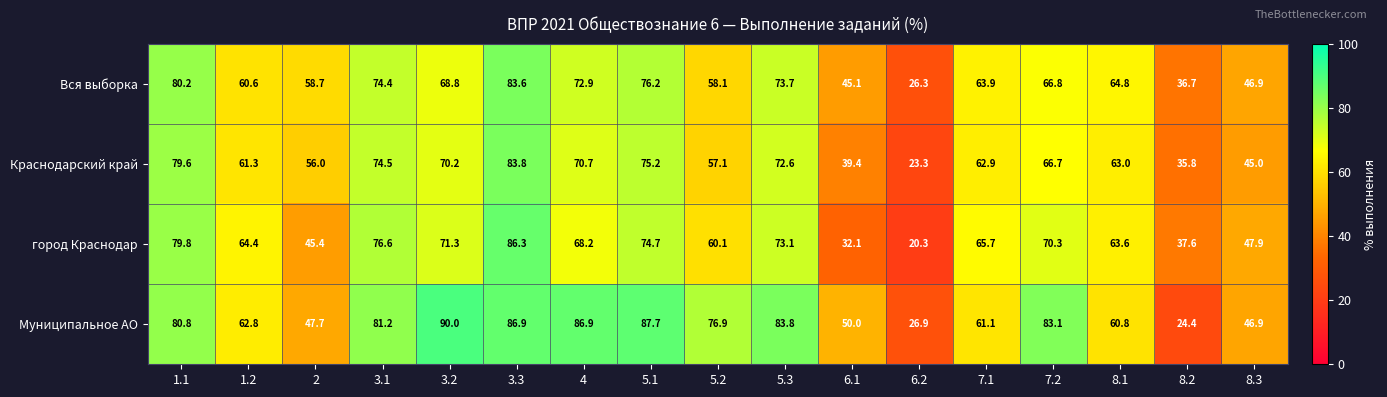

Is it true that Краснодарский край equals 21.5 at 8.3?

False